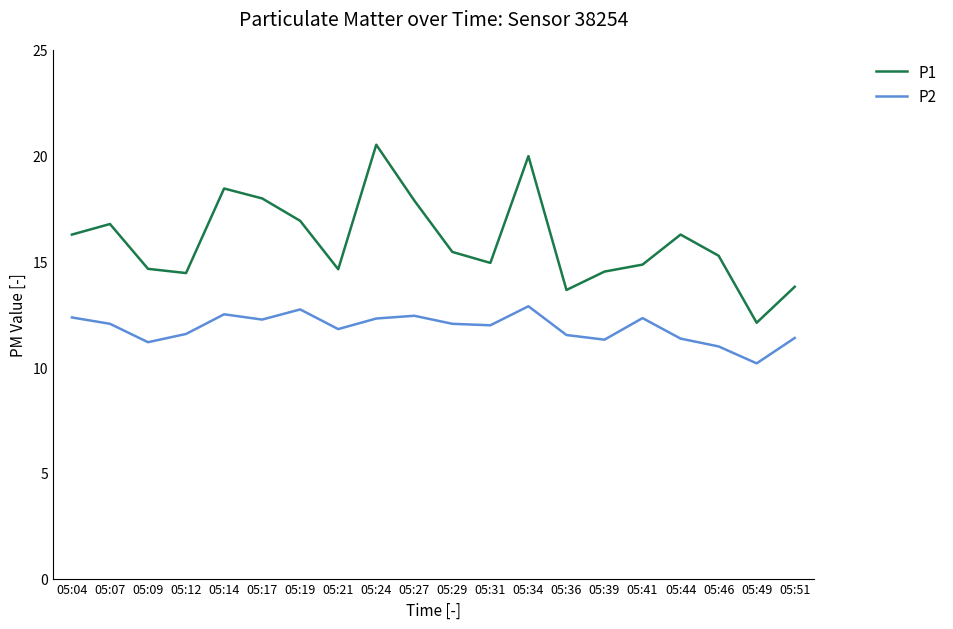

How many interior local peaks does the P1 series have?

5